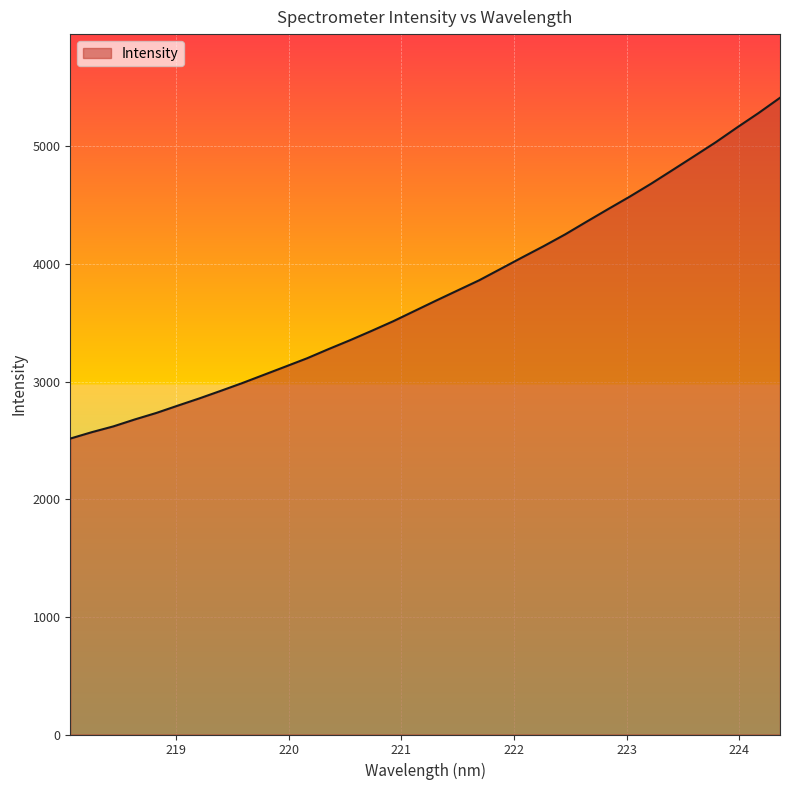

What is the average value?

3754.1